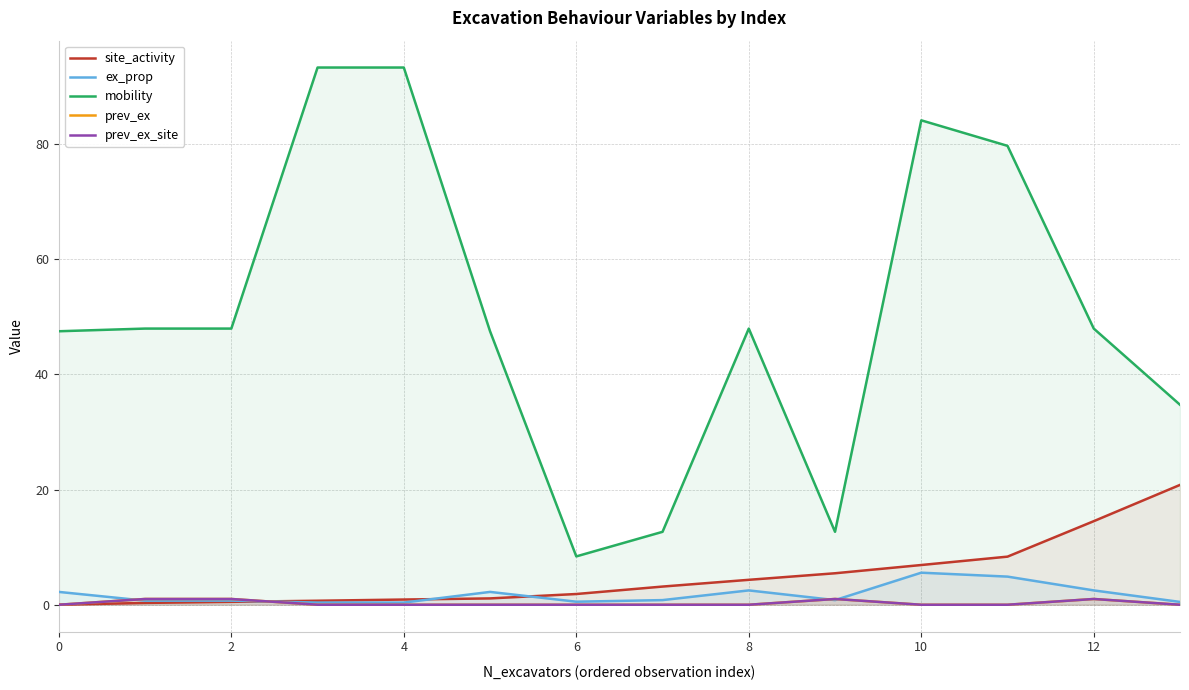

How many positive values does the prev_ex series have?

4